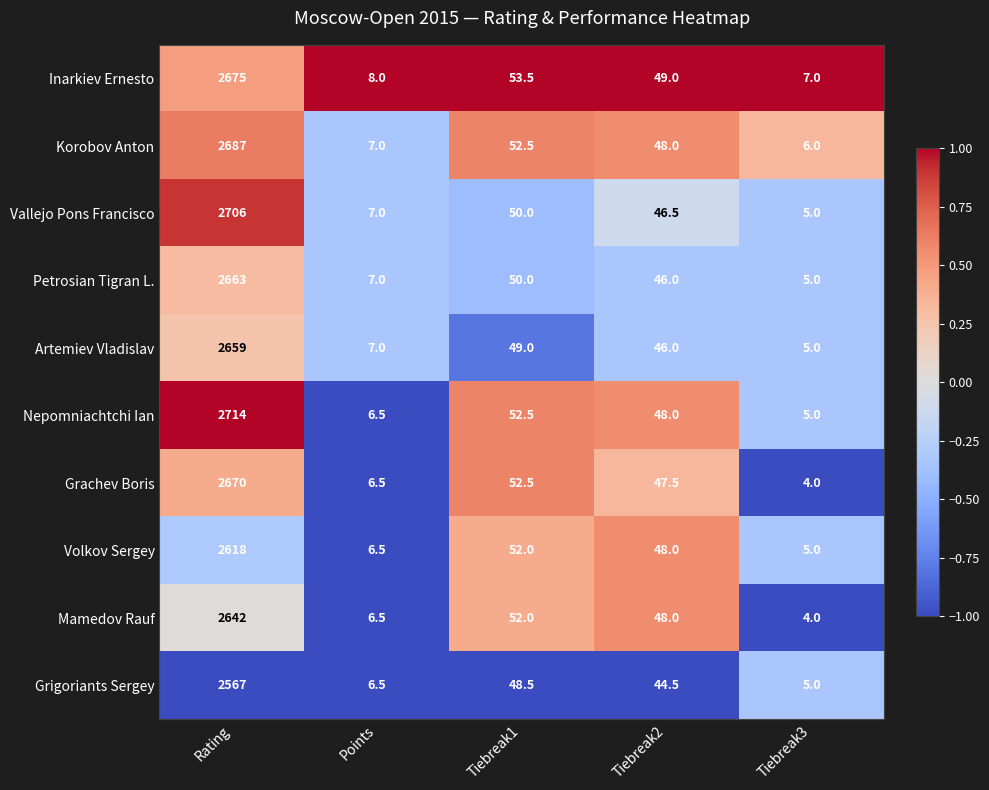

How many data points in Vallejo Pons Francisco are less than 46?

2